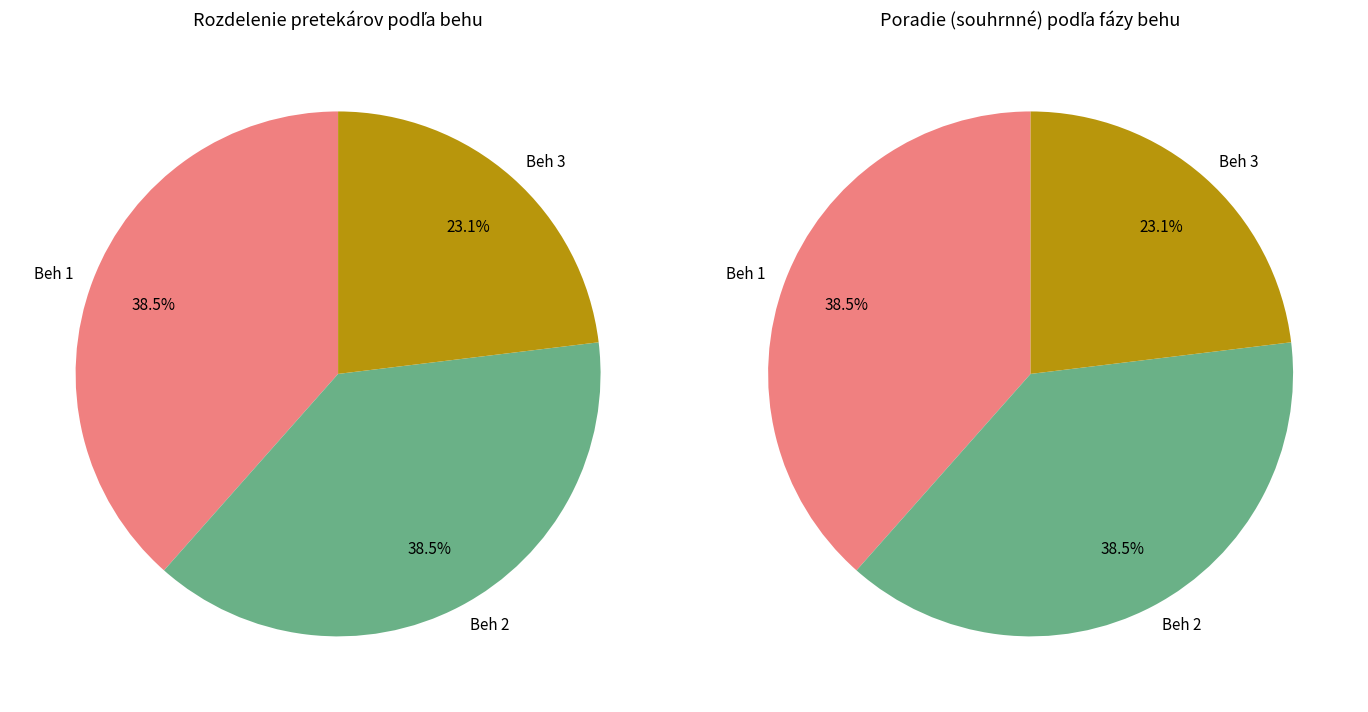

How many segments does this pie chart have?

3